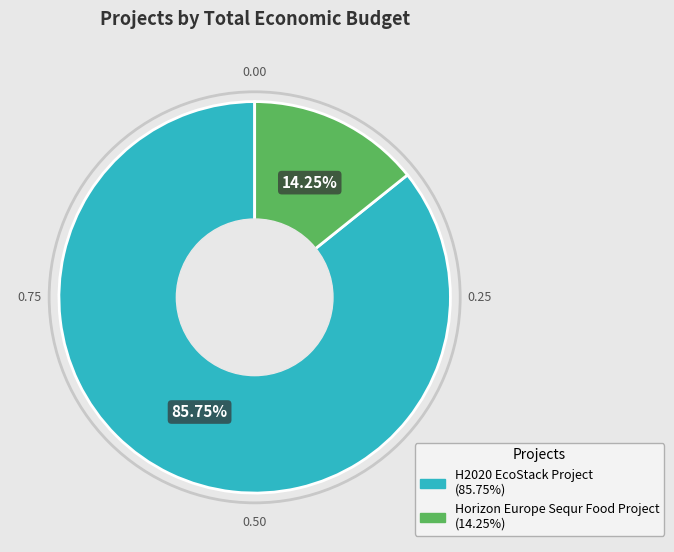

How many slices are in this pie chart?

2